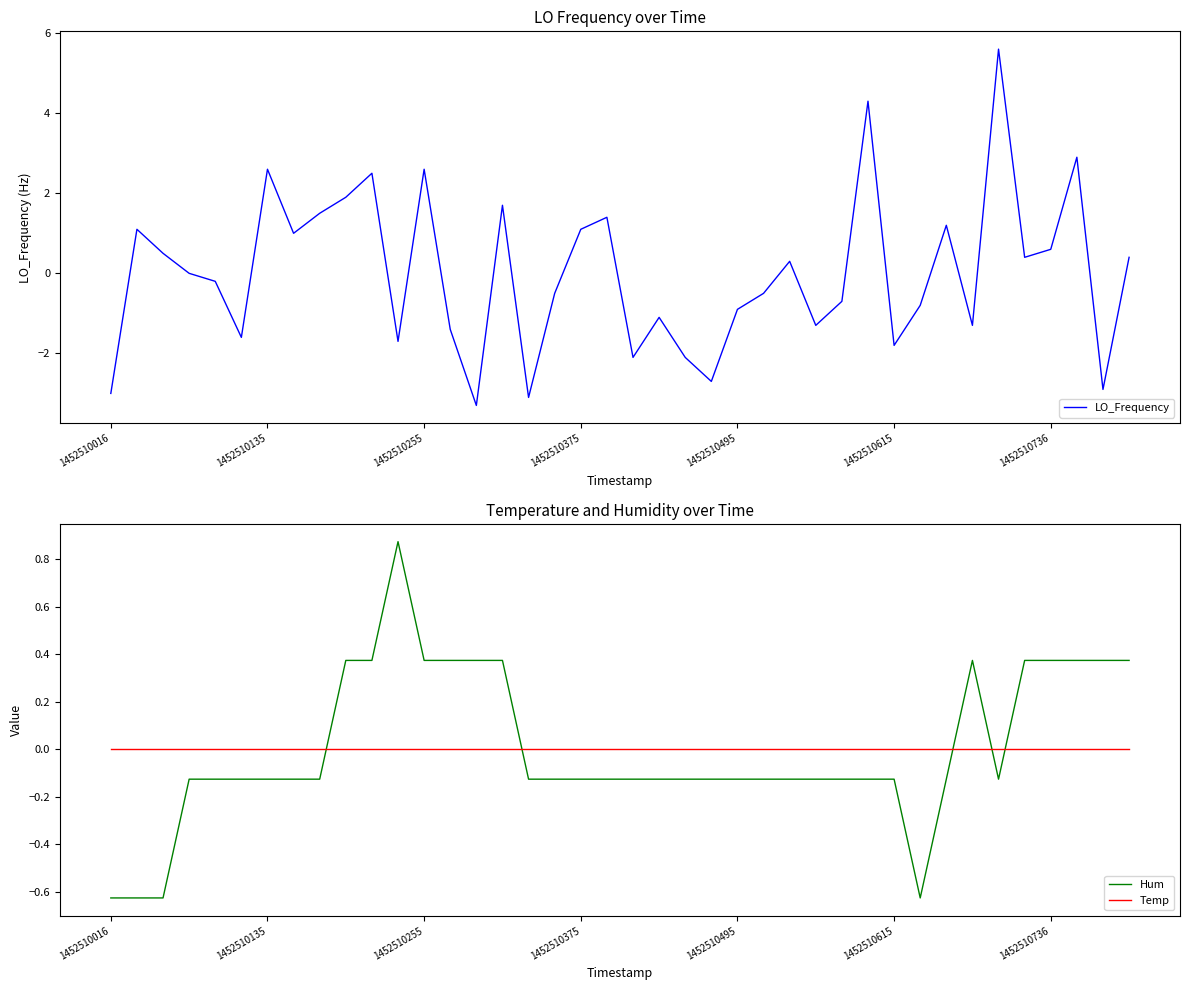

Which category has the lowest value across all series?

14